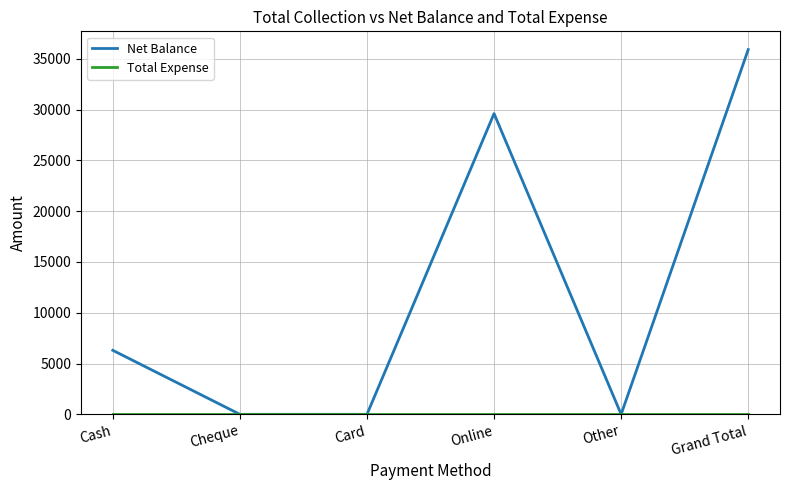

At which category is the sum across all series the highest?

Grand Total